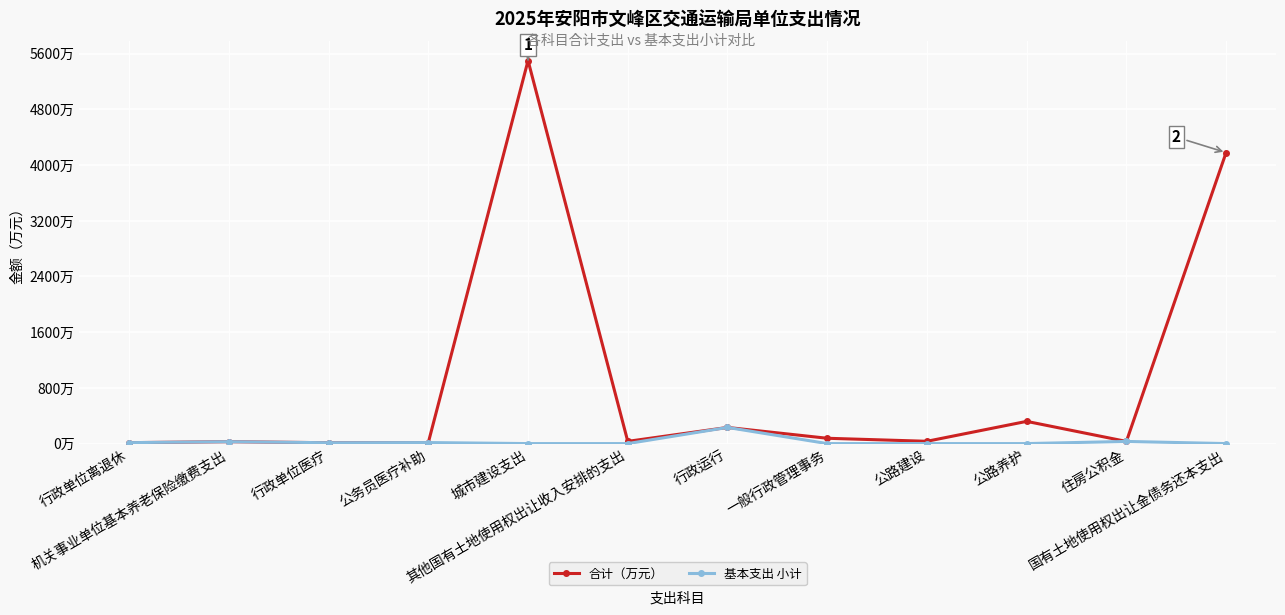

True or false: 合计（万元） and 基本支出 小计 cross at least once.

False